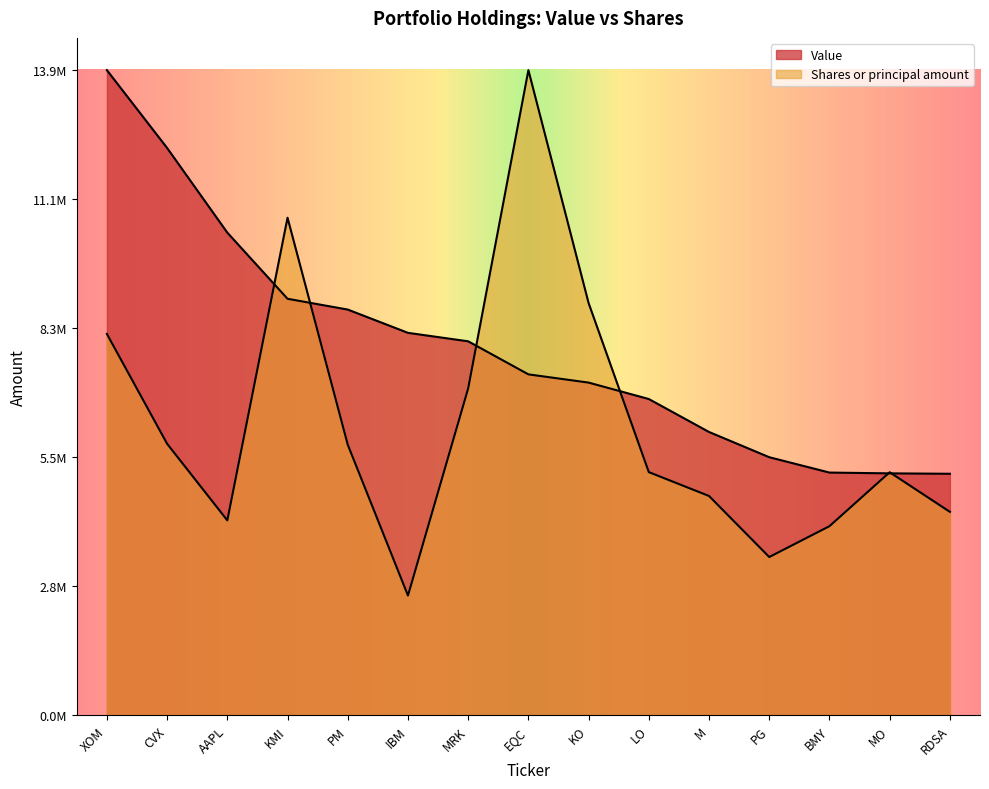

Rank the series by their maximum value, from lowest to highest.

Value, Shares or principal amount